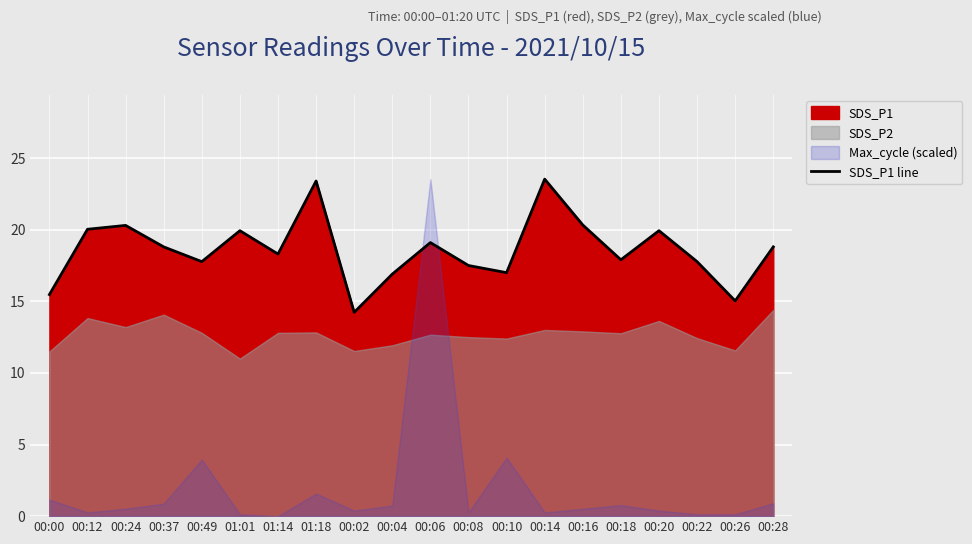

Reading left to right, extract all data points from this chart.

15.5	20.0	20.3	18.8	17.8	19.9	18.3	23.4	14.2	16.9	19.1	17.5	17.0	23.5	20.3	17.9	19.9	17.8	15.0	18.8